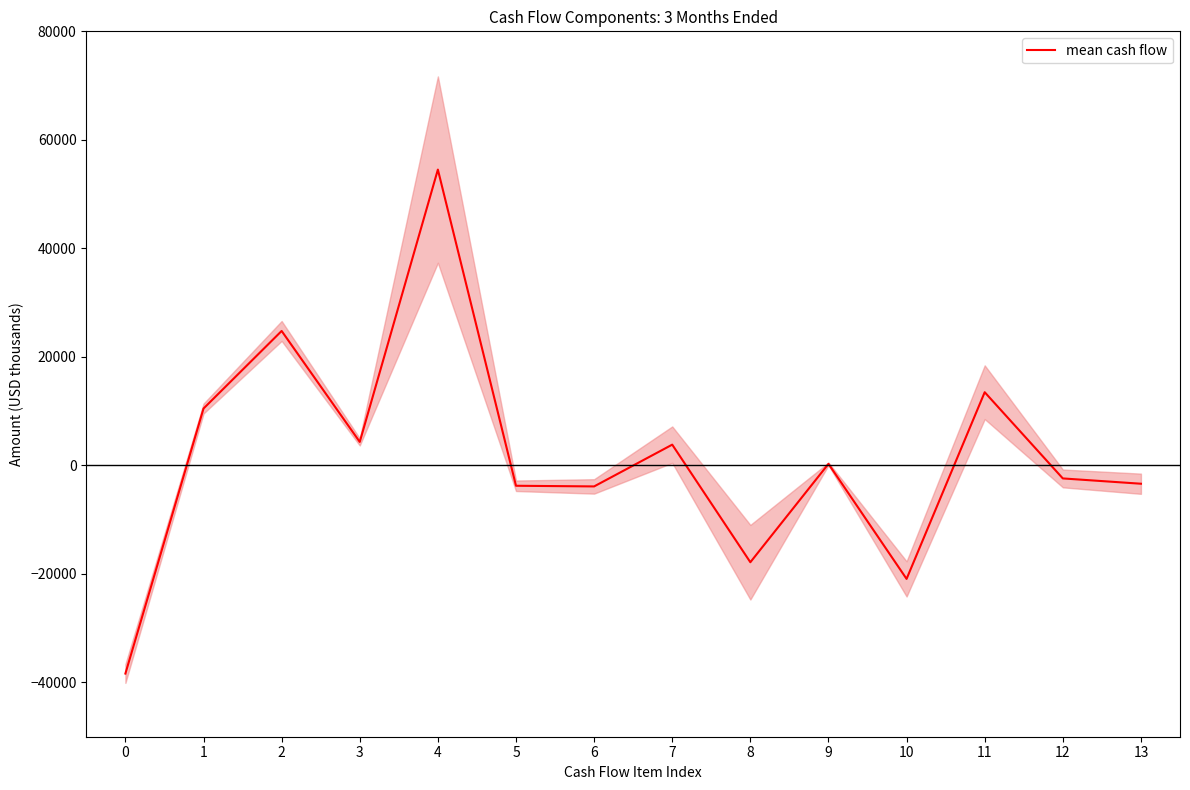

What is the sum of the values at 1 and 0?

-27878.0